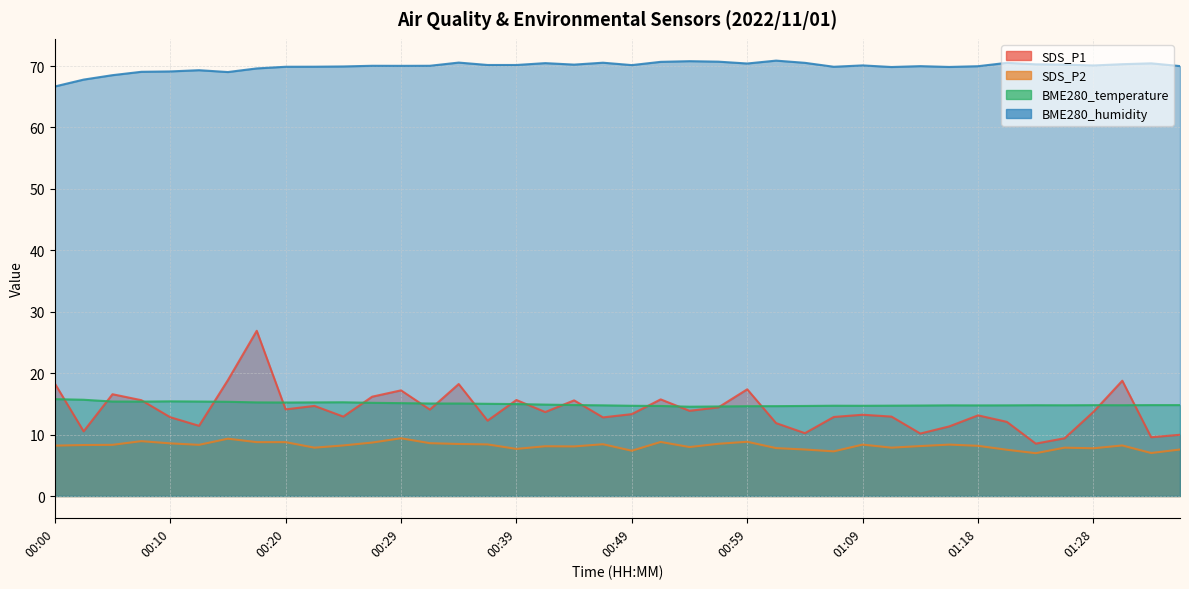

How many interior local peaks does the BME280_humidity series have?

11